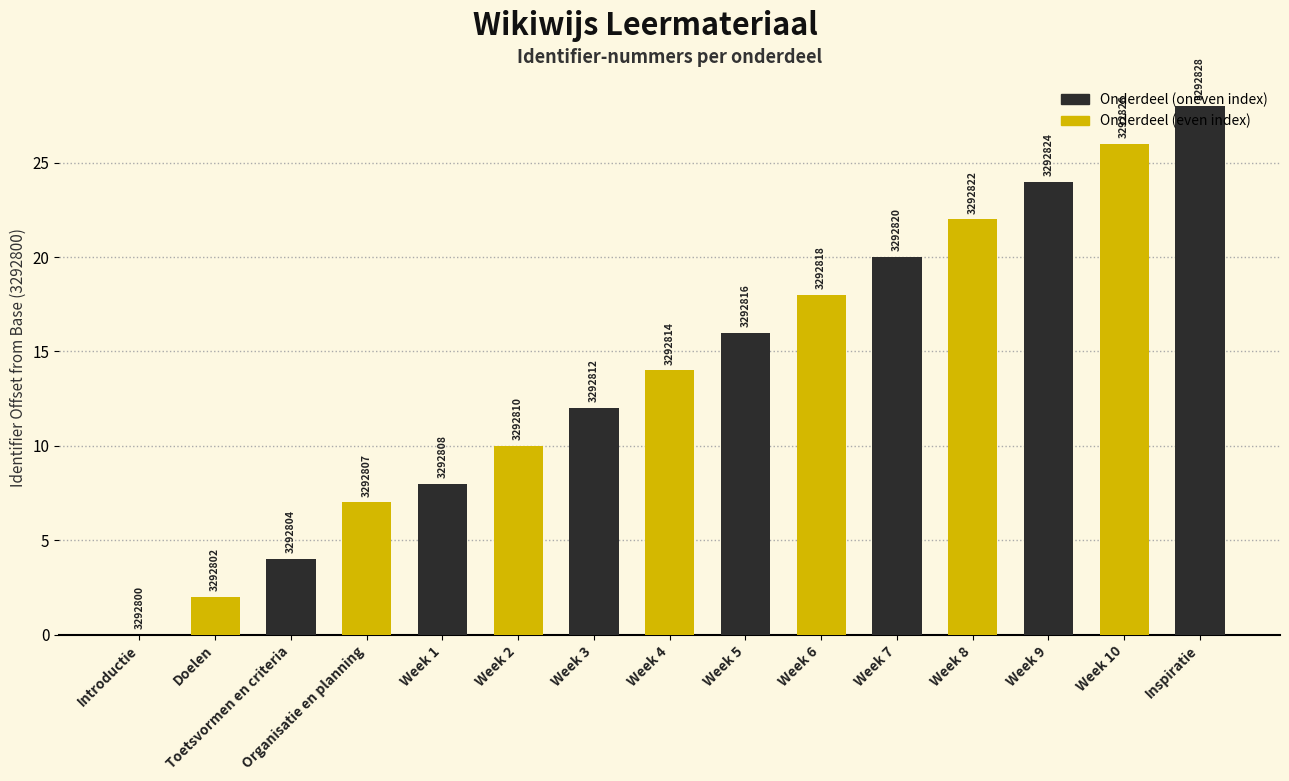

What position from the right is Week 6?

6